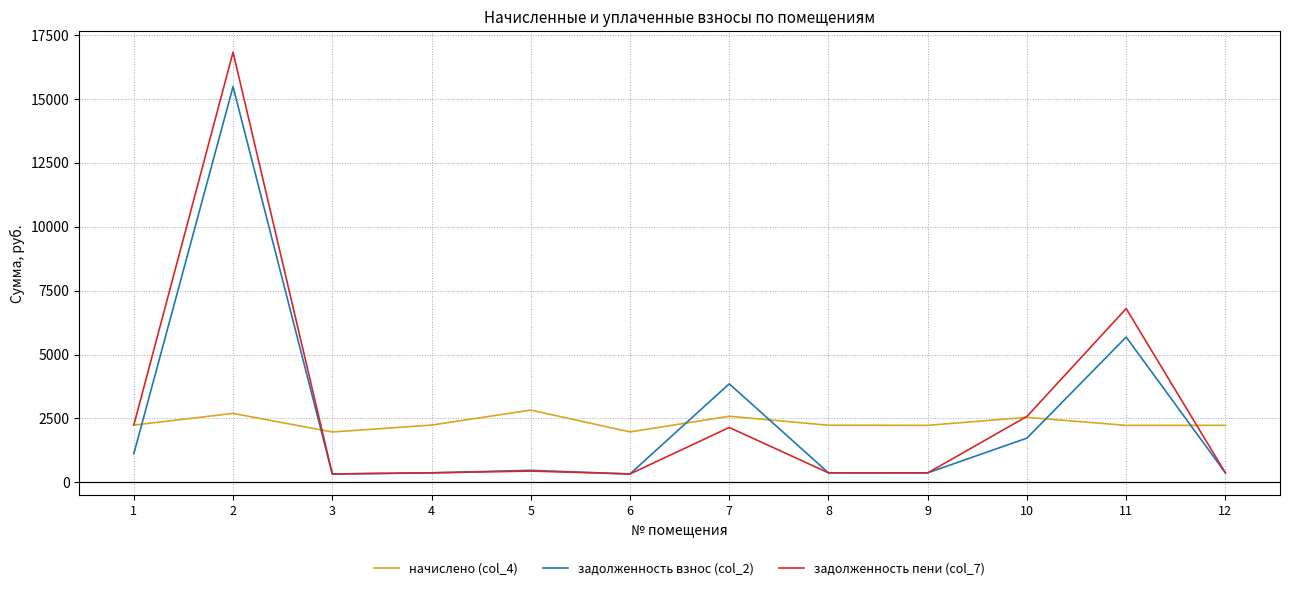

The задолженность взнос (col_2) series shows 2367.7 at 10. True or false?

False